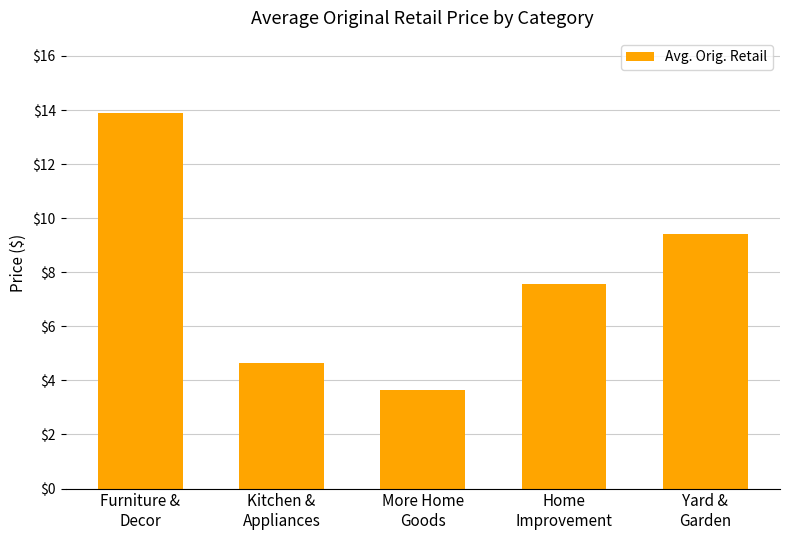

What is the change in value from Furniture &
Decor to Home
Improvement?

-6.3